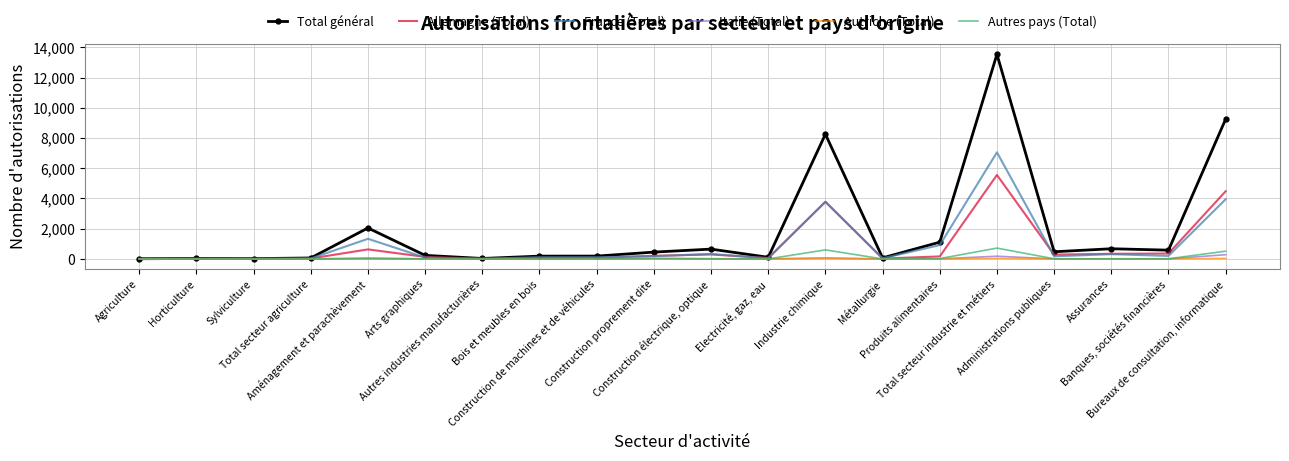

What is the greatest value displayed?

13545